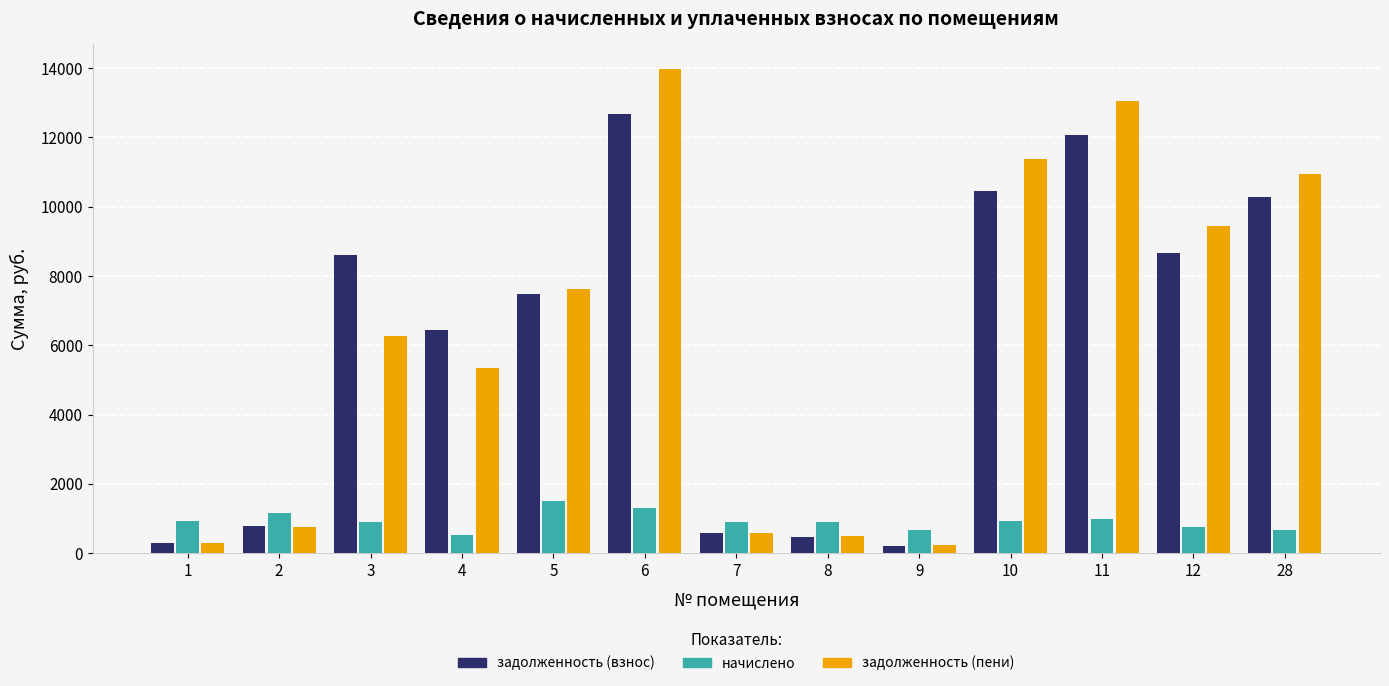

Are the bars grouped side by side (vs. stacked)?

Yes